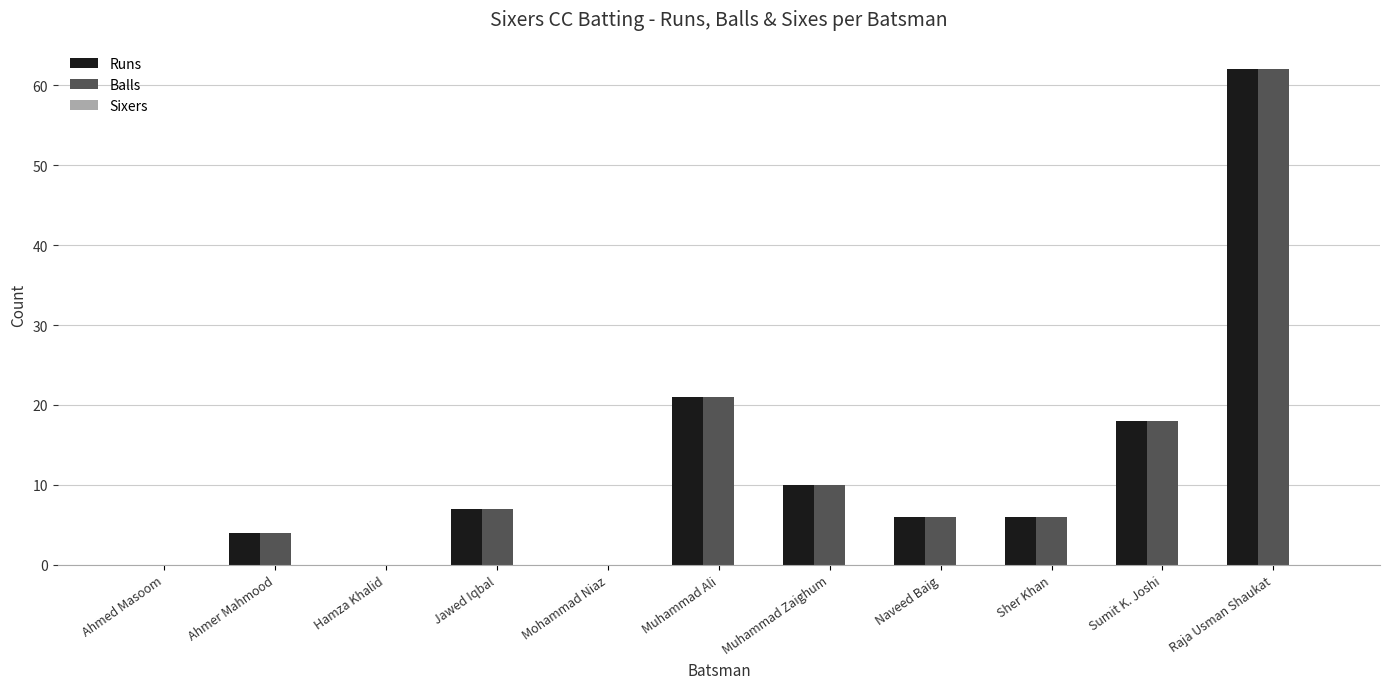

What is the total value across all series at Ahmer Mahmood?

8